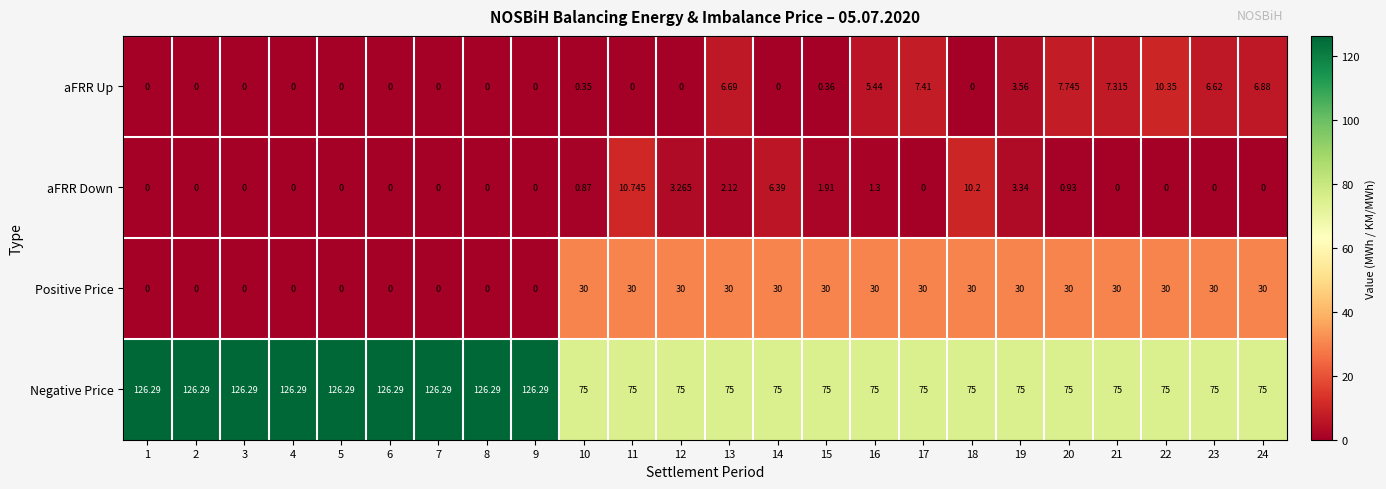

Is the value of Negative Price at 10 greater than the value of aFRR Up at 3?

Yes